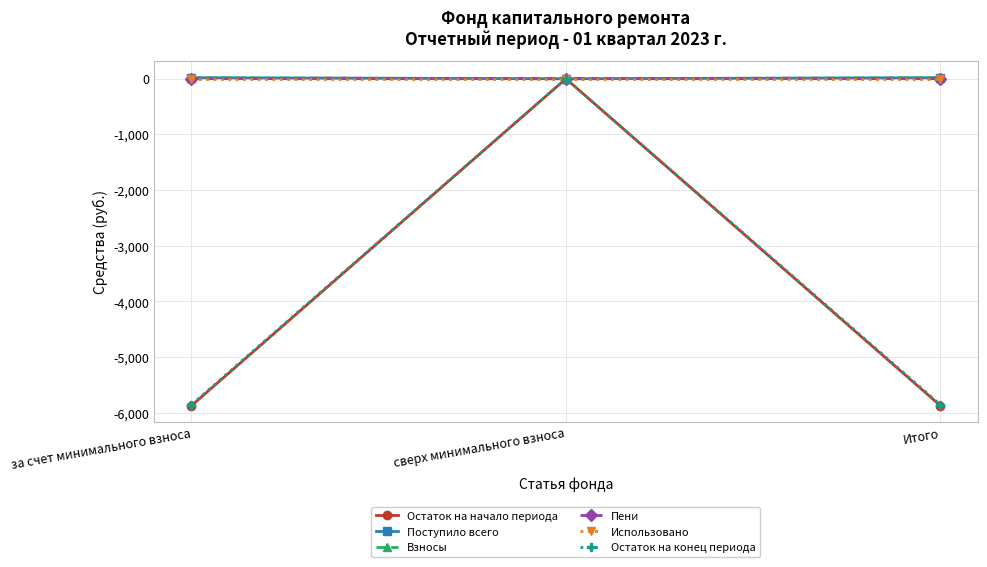

The Остаток на начало периода series shows 0.0 at сверх минимального взноса. True or false?

True